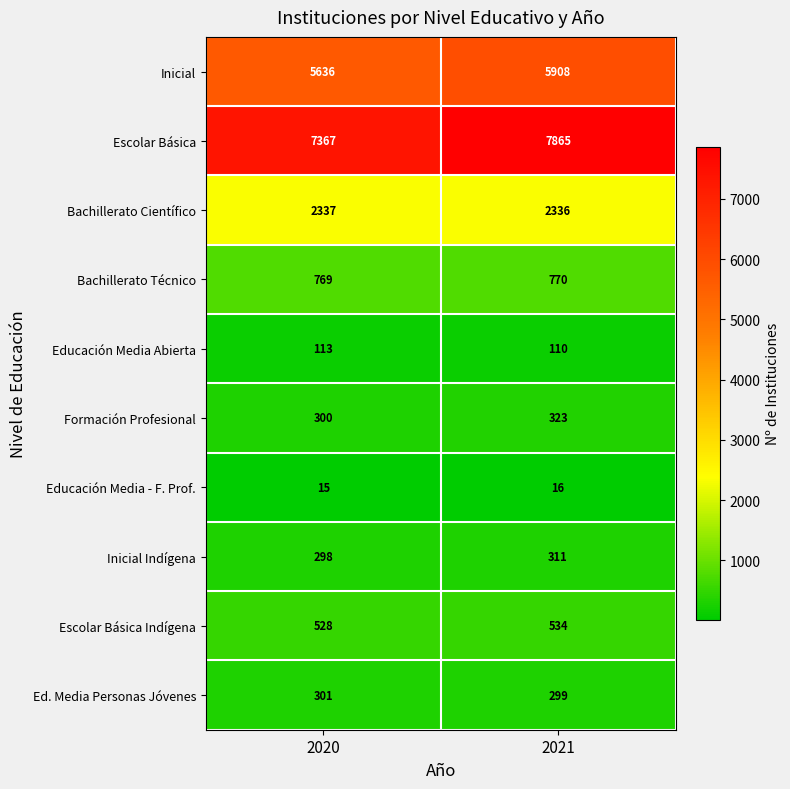

Between 2020 and 2021, which series saw the biggest shift?

Escolar Básica